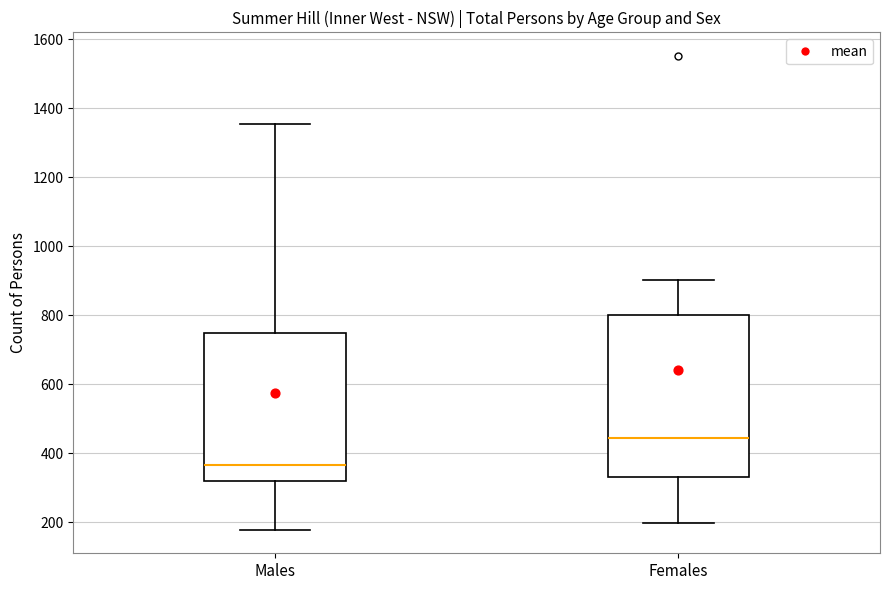

Which box is the tallest, from its lower edge to its upper edge?

Females